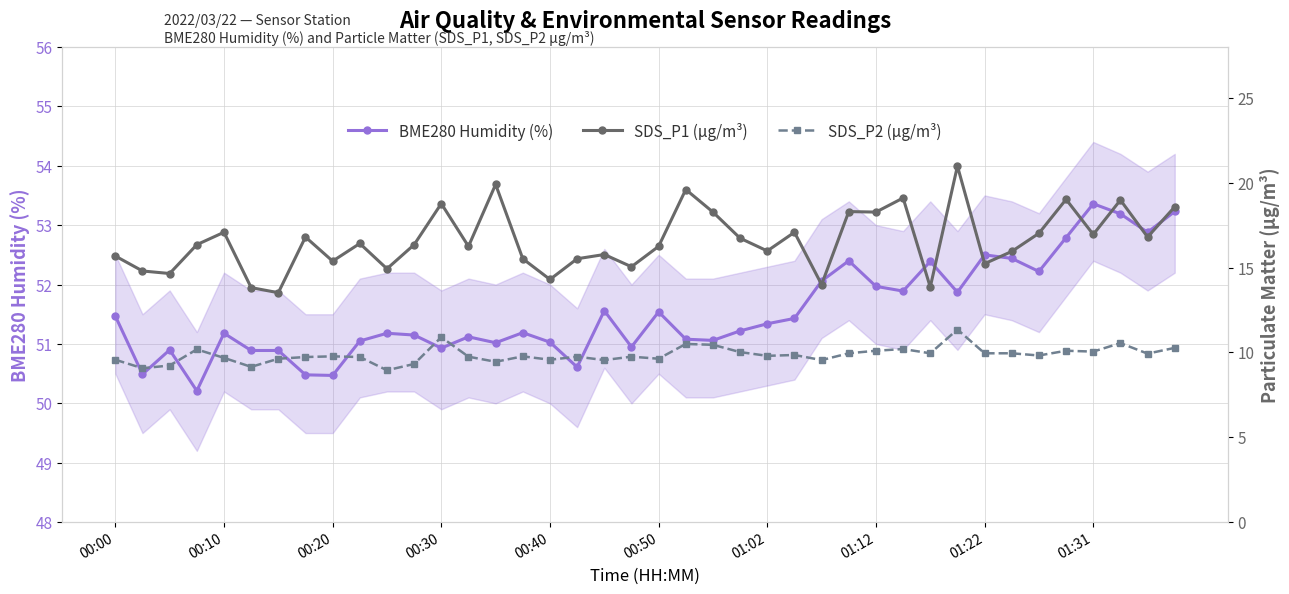

Where is SDS_P2 (µg/m³) nearest to the value 10?

23